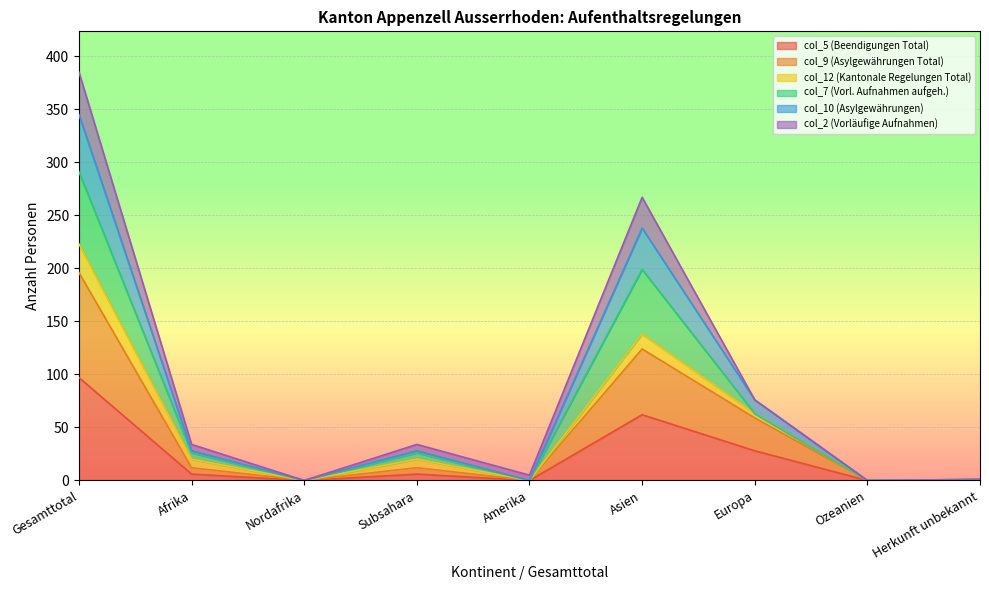

True or false: col_9 (Asylgewährungen Total) and col_10 (Asylgewährungen) cross at least once.

False